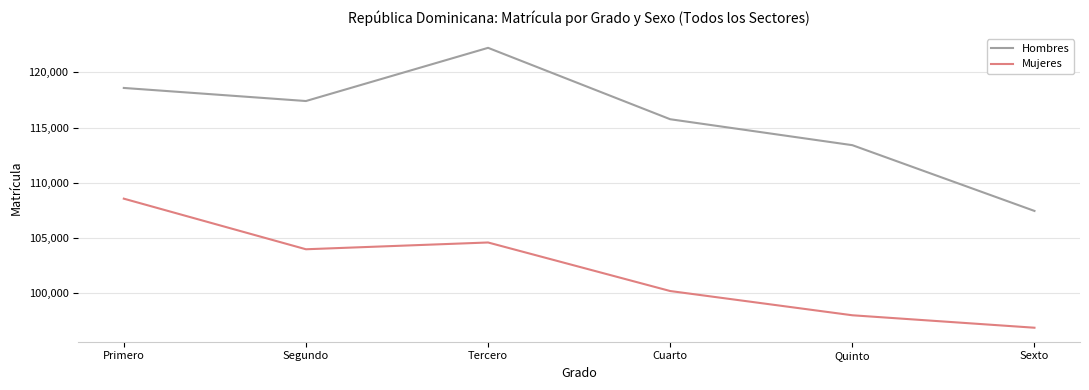

What is the maximum value shown in the chart?

122227